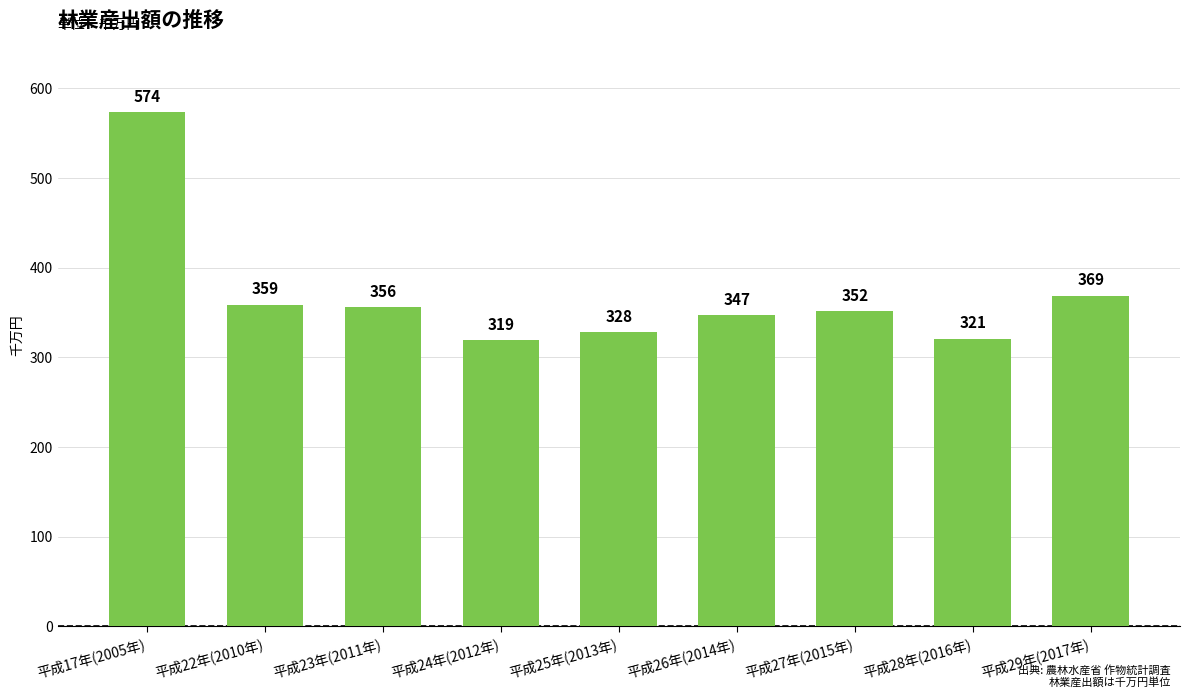

List the labels in order of value, largest first.

平成17年(2005年), 平成29年(2017年), 平成22年(2010年), 平成23年(2011年), 平成27年(2015年), 平成26年(2014年), 平成25年(2013年), 平成28年(2016年), 平成24年(2012年)